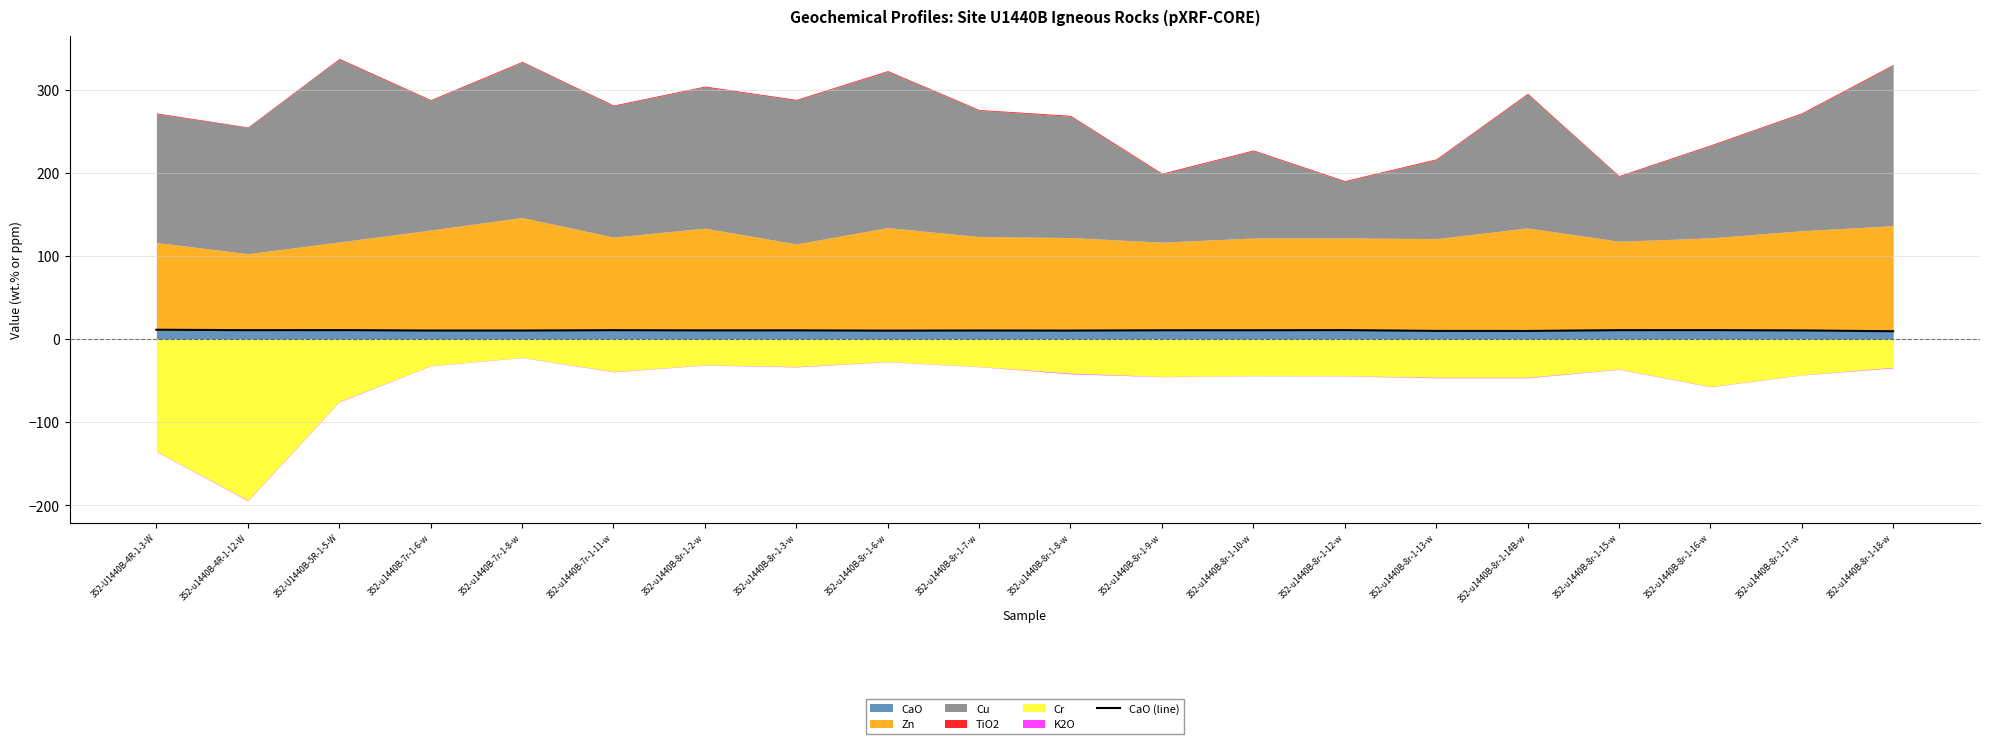

How many data points are less than 10?

3